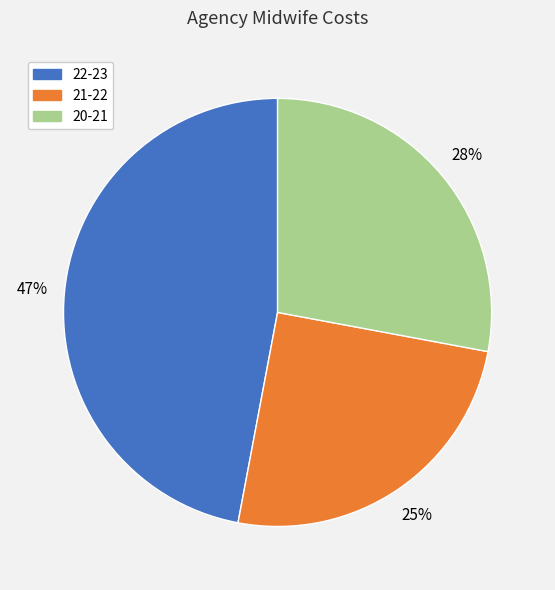

Between 22-23 and 21-22, which is larger?

22-23